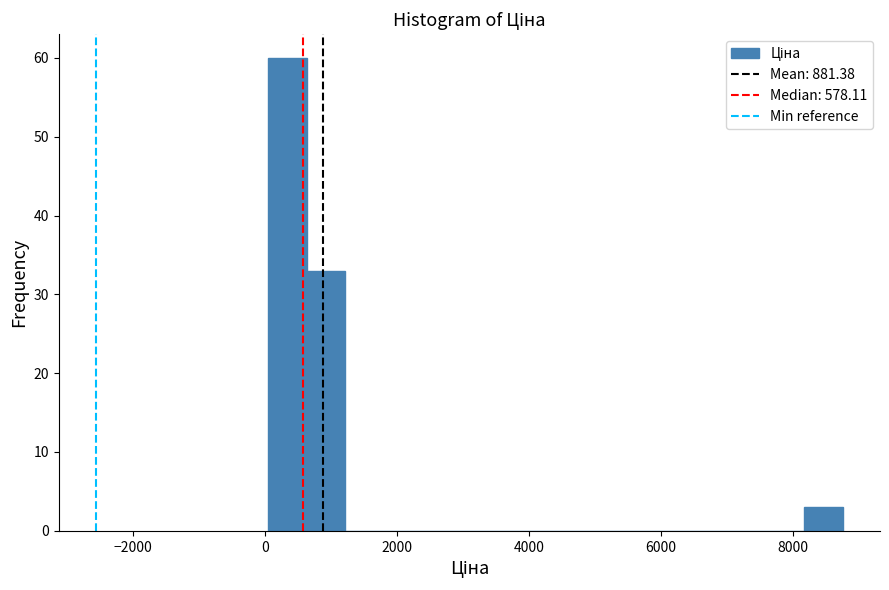

Around what value on the x-axis is the tallest bar? Give the approximate position of its centre, as read against the axis.

400